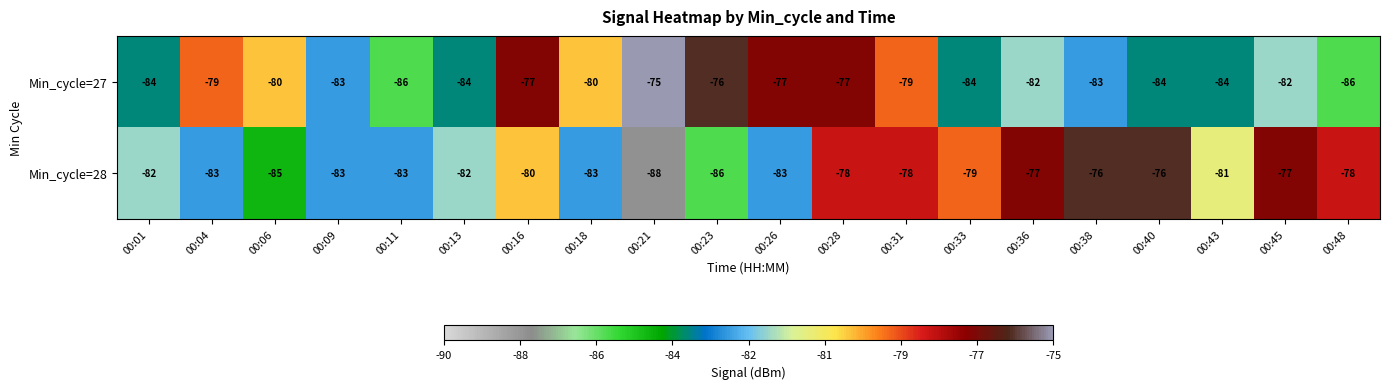

True or false: Min_cycle=27 has a value of -86 at 00:11.

True